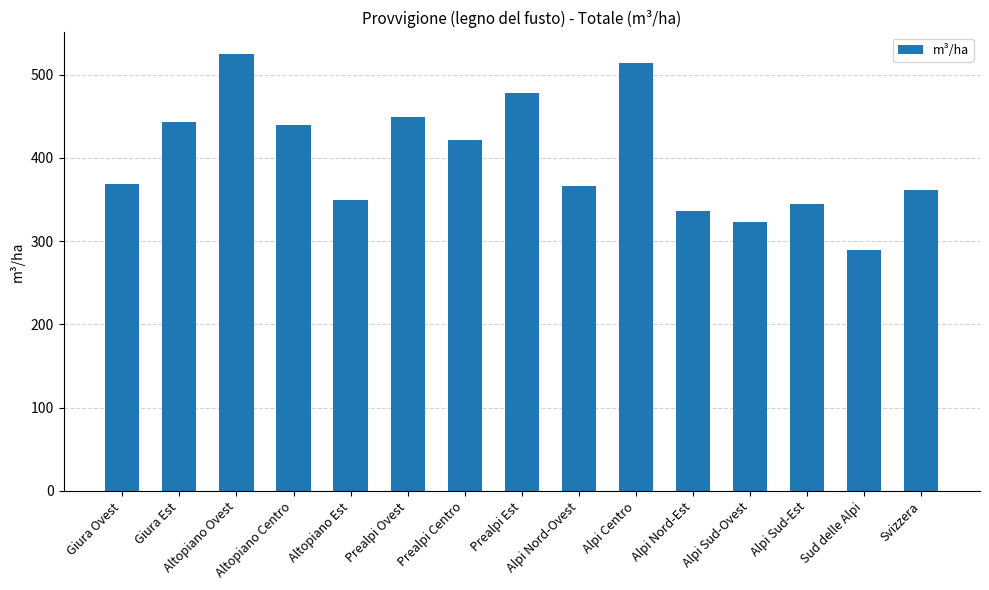

What is the minimum value shown in the chart?

289.1